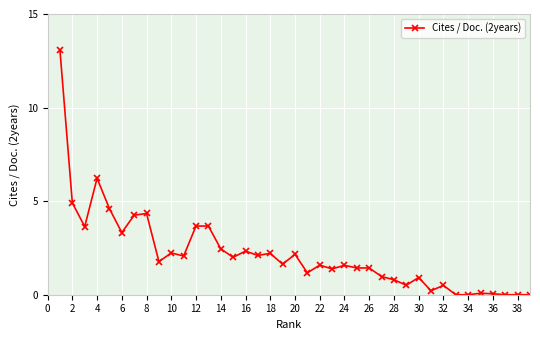

What is the value of the 32nd point from the left?

0.5